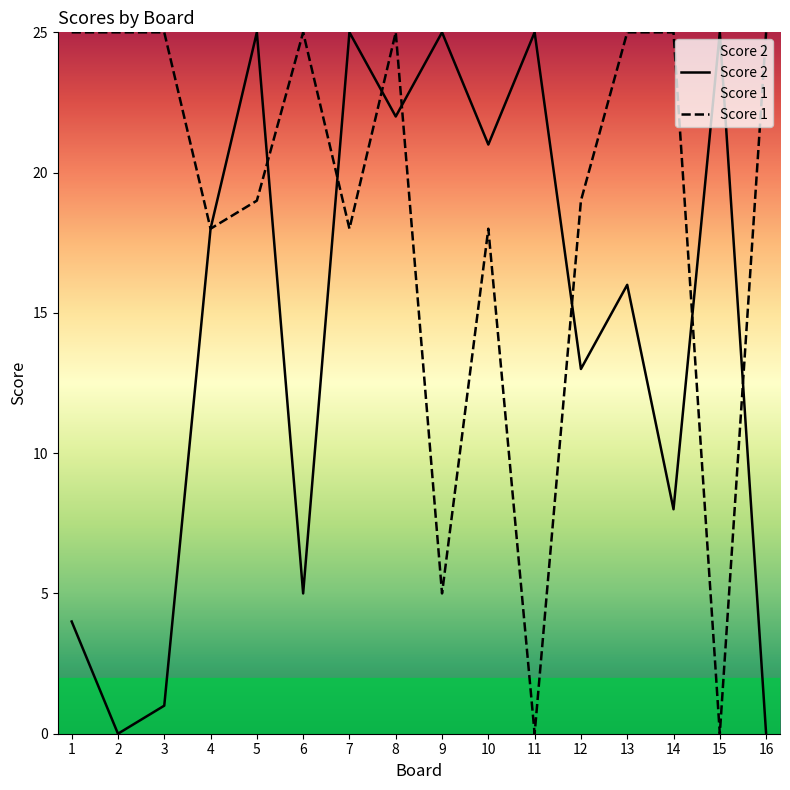

At which category is the sum across all series the highest?

8